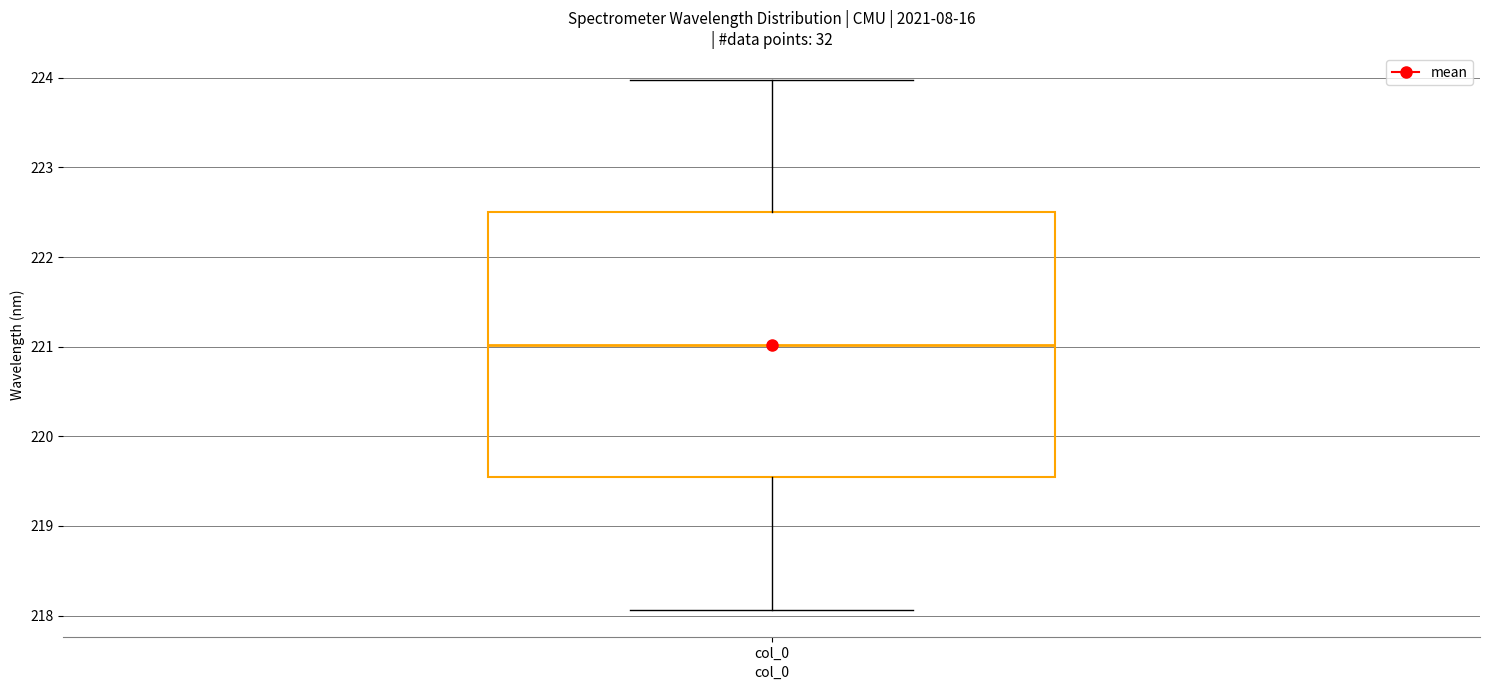

Transcribe this box plot: give where the median line is, the range the box spans, and where the two whiskers end, as read against the y-axis. The values are not printed on the chart, so give them approximately, as read against the axis.

median 221.0, box 219.5 to 222.5, whiskers 218.1 to 224.0